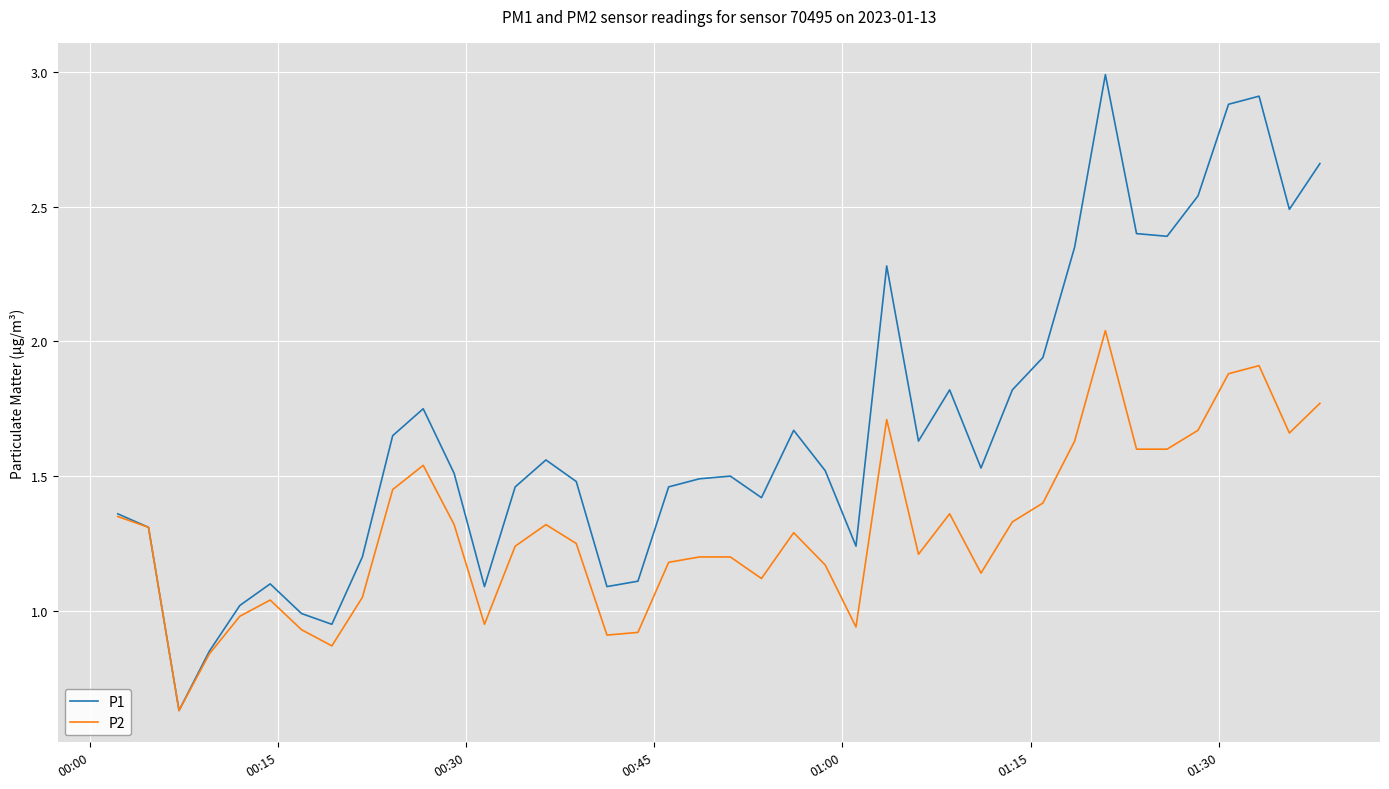

Which series has the largest total across all categories?

P1